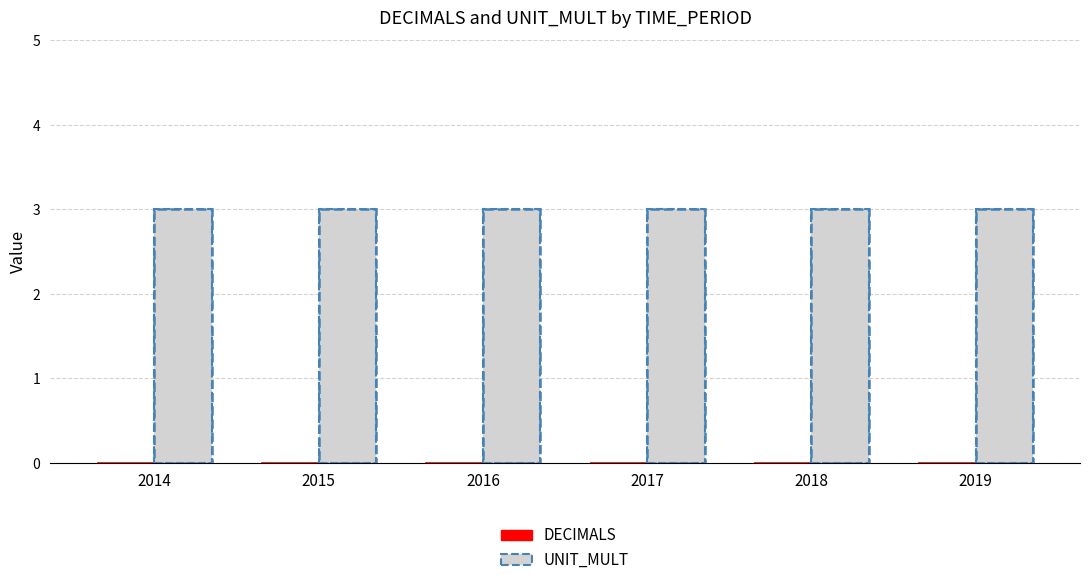

Which has a higher value, 2017 or 2014?

2017